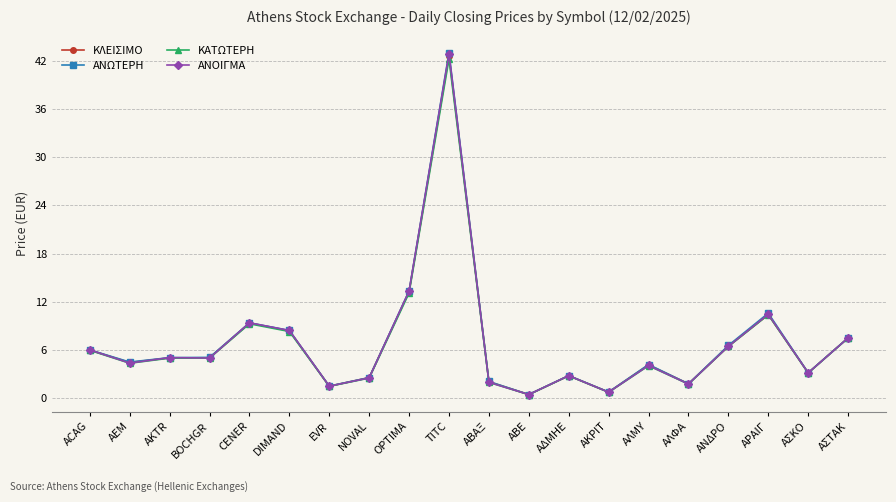

How many data points does each series have?

20